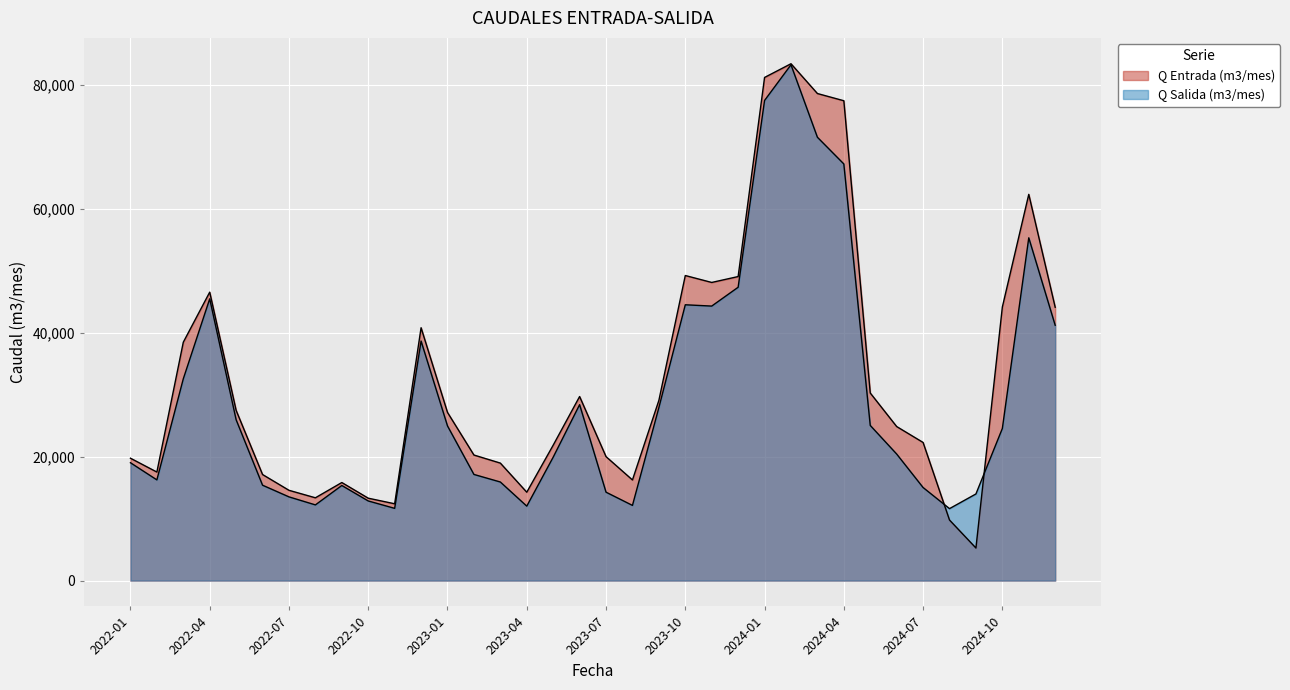

At 2022-07, list the series in order from largest to smallest.

Q Entrada (m3/mes), Q Salida (m3/mes)